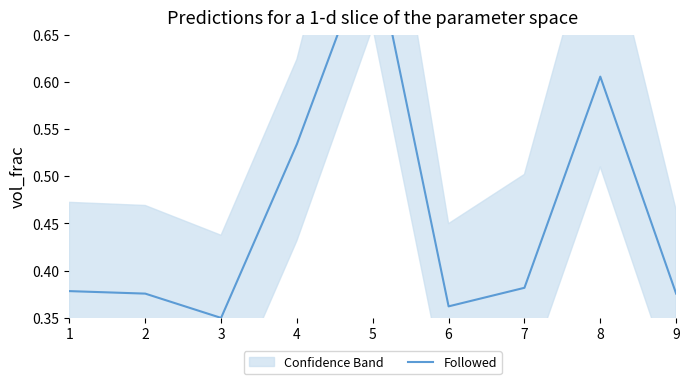

True or false: the data shows 0.9 at 4.

False